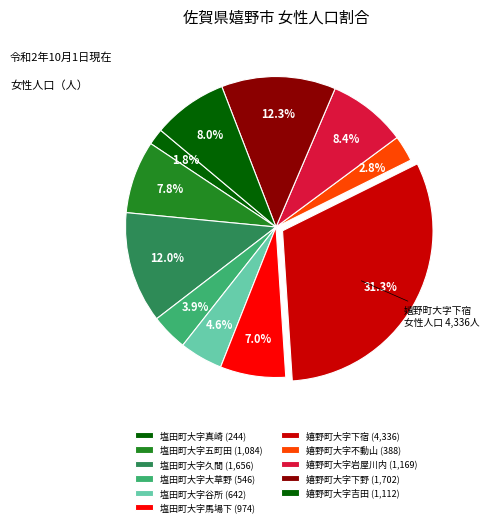

What percentage do 嬉野町大字岩屋川内 and 塩田町大字大草野 together represent?

12.4%